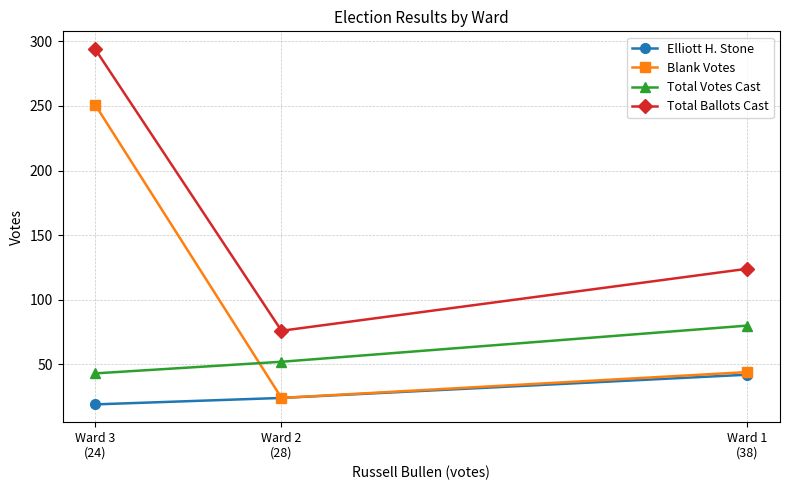

True or false: Blank Votes has a value of 6 at Ward 2
(28).

False